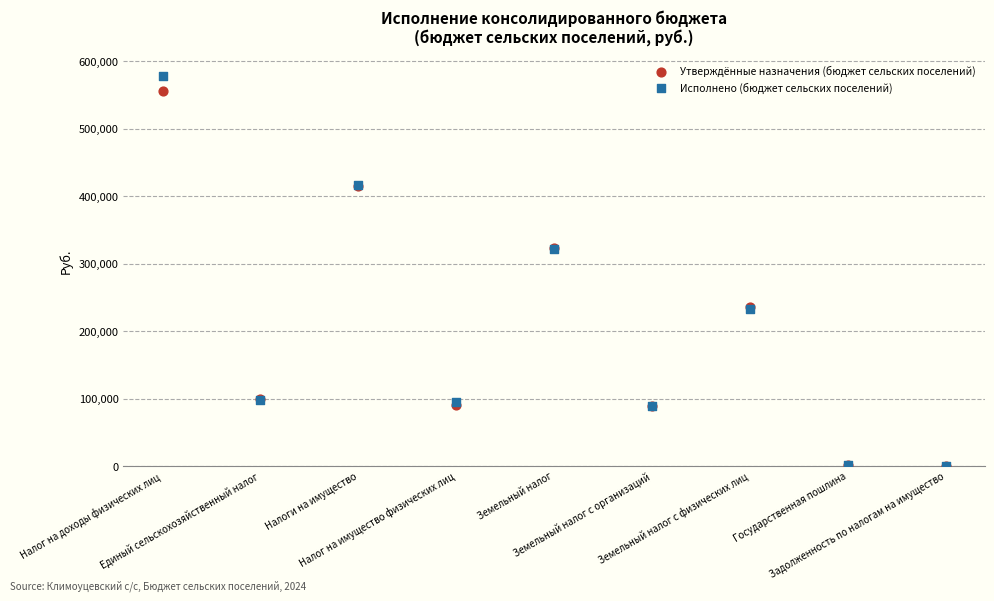

What are all the series names shown in the legend?

Утверждённые назначения (бюджет сельских поселений), Исполнено (бюджет сельских поселений)